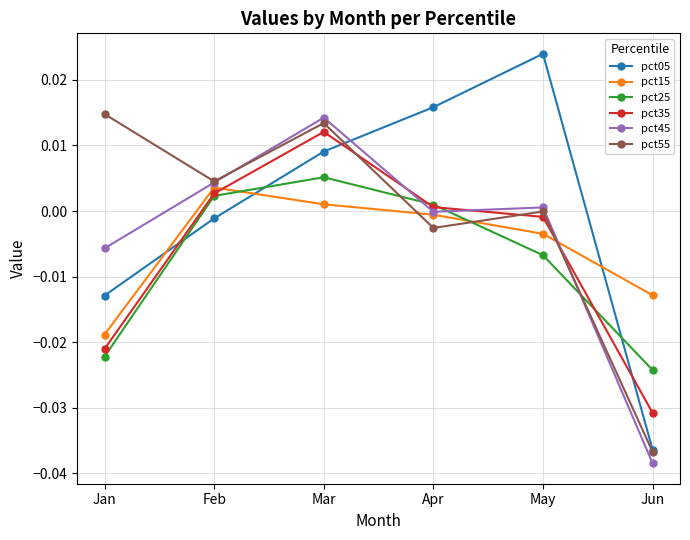

The pct25 series shows 0.0 at Mar. True or false?

True